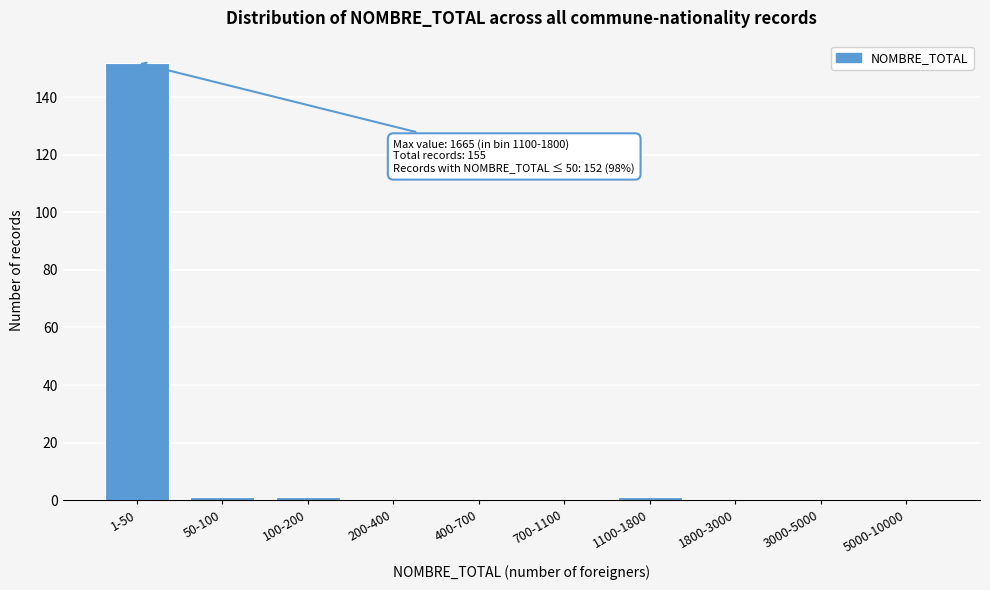

Reading left to right, what are all the values shown in this chart?

1-50=152	50-100=1	100-200=1	200-400=0	400-700=0	700-1100=0	1100-1800=1	1800-3000=0	3000-5000=0	5000-10000=0